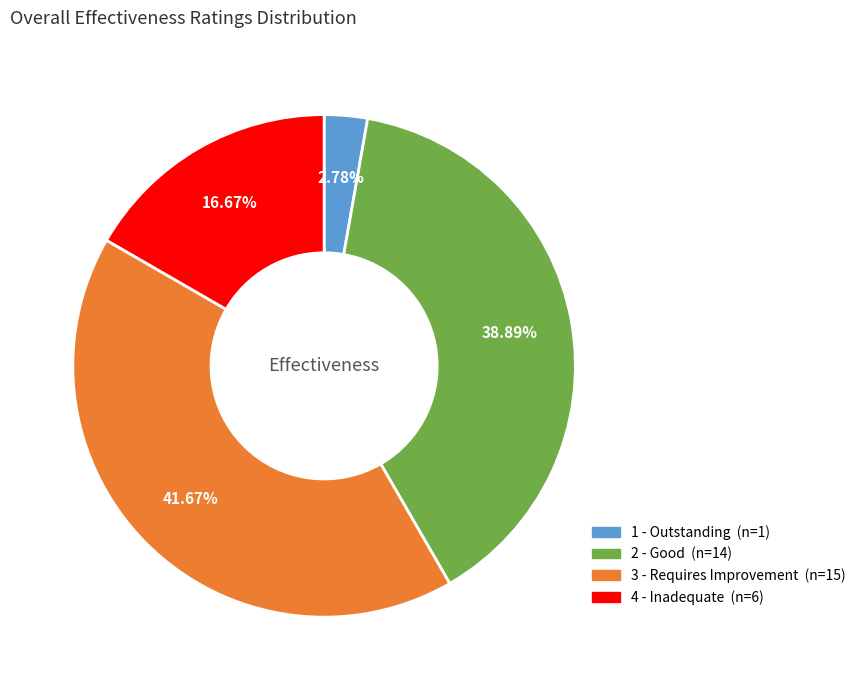

To the nearest percent, what is the average slice percentage?

25%